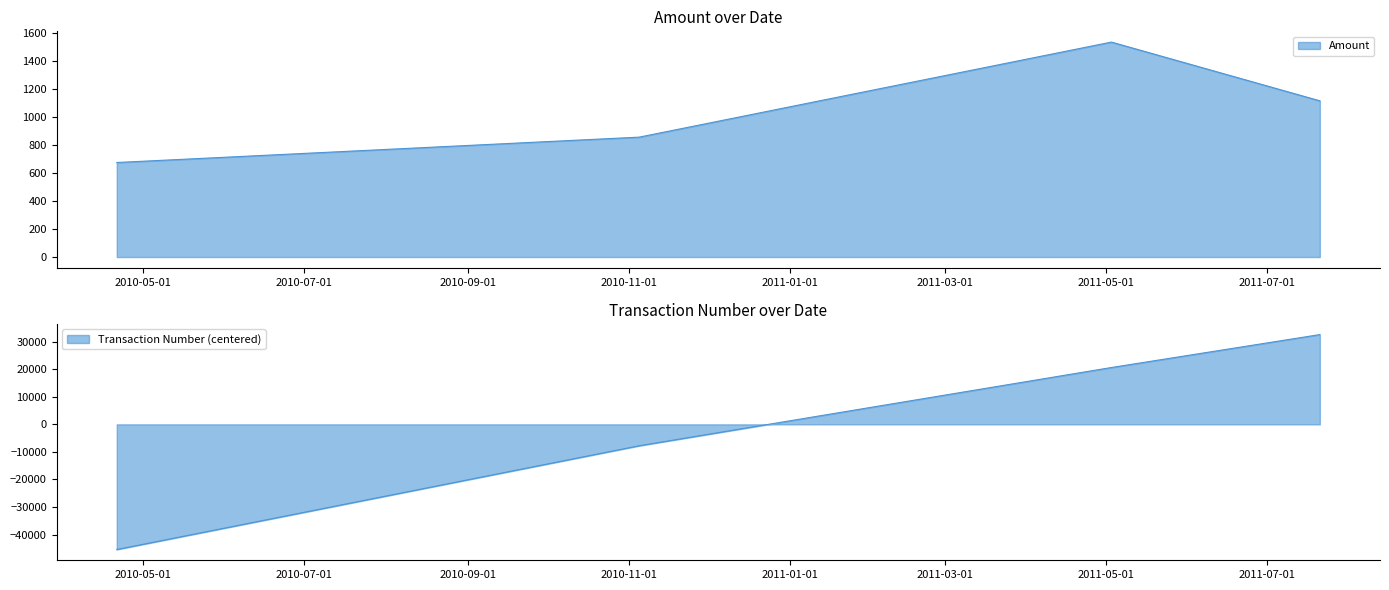

True or false: Amount has a value of 676.4 at 2010-04-21.

True